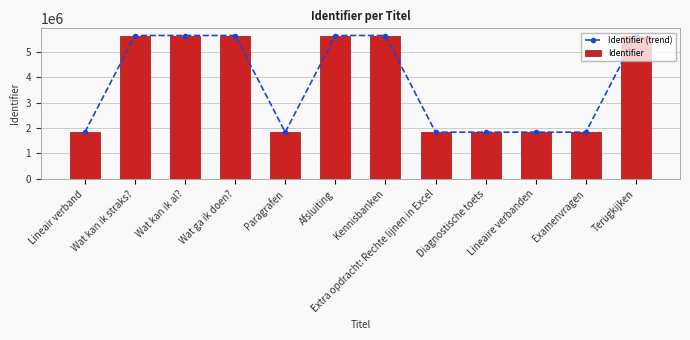

Is the value of Identifier at Lineaire verbanden greater than the value of Identifier (trend) at Wat ga ik doen??

No